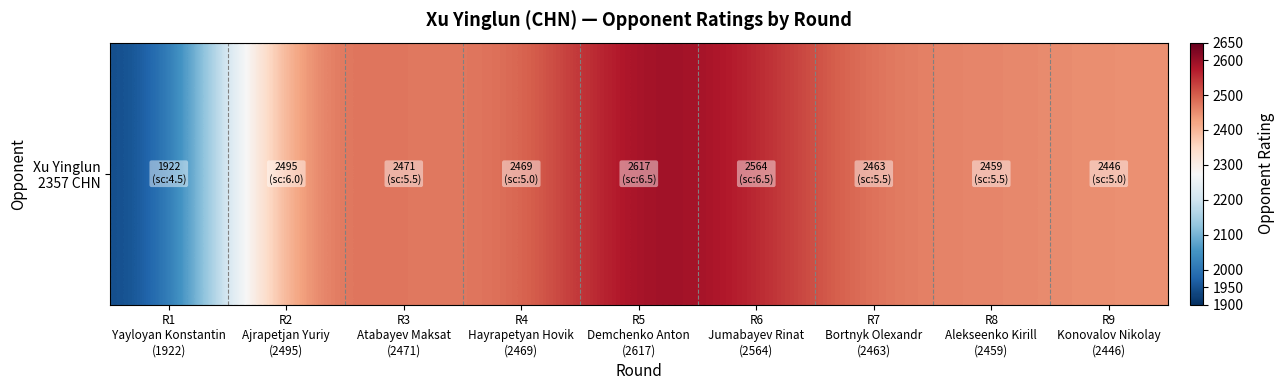

How many data points are above 2469?

4